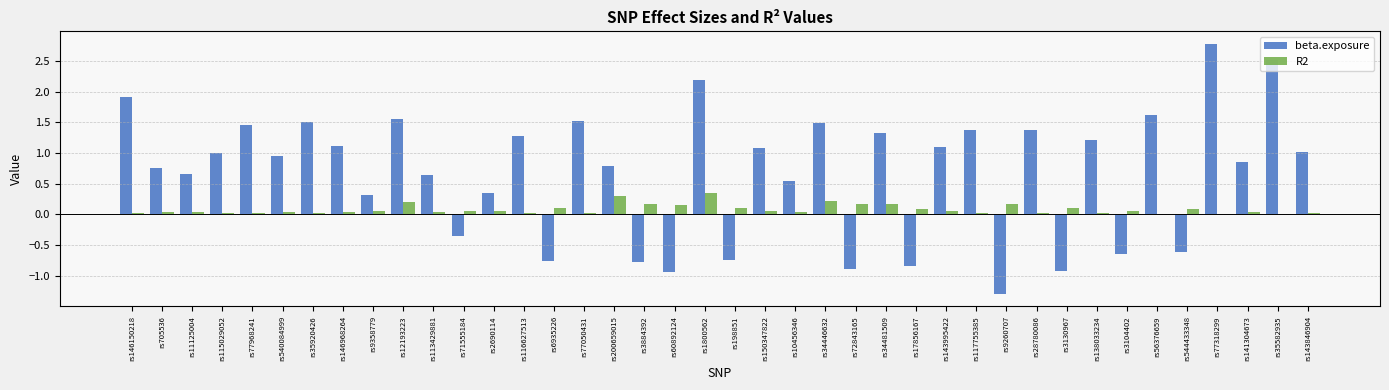

Between rs77968241 and rs544433348, which series saw the biggest shift?

beta.exposure